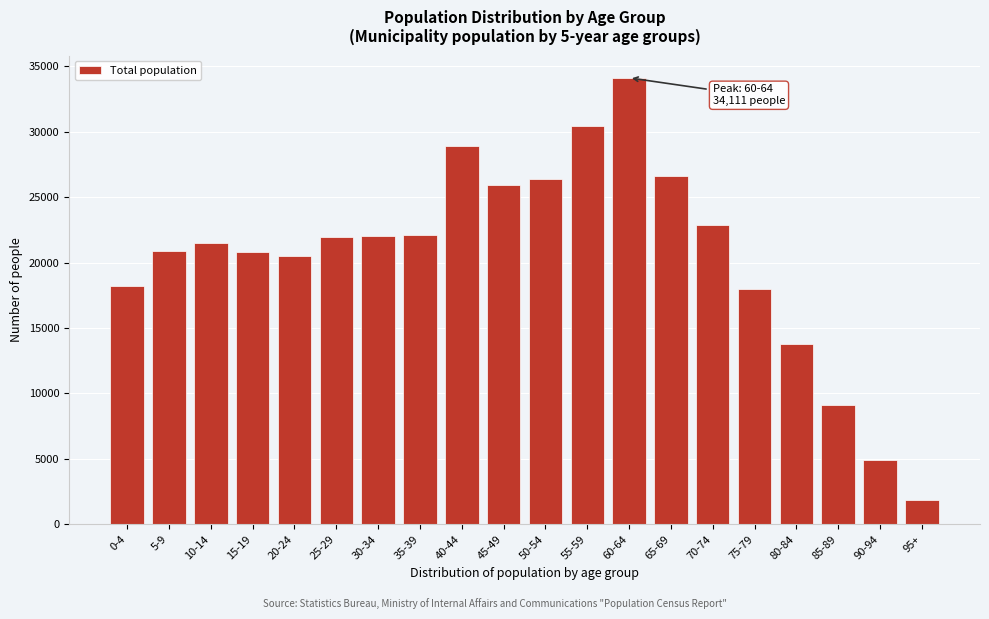

What is the difference between the values at 75-79 and 20-24?

2486